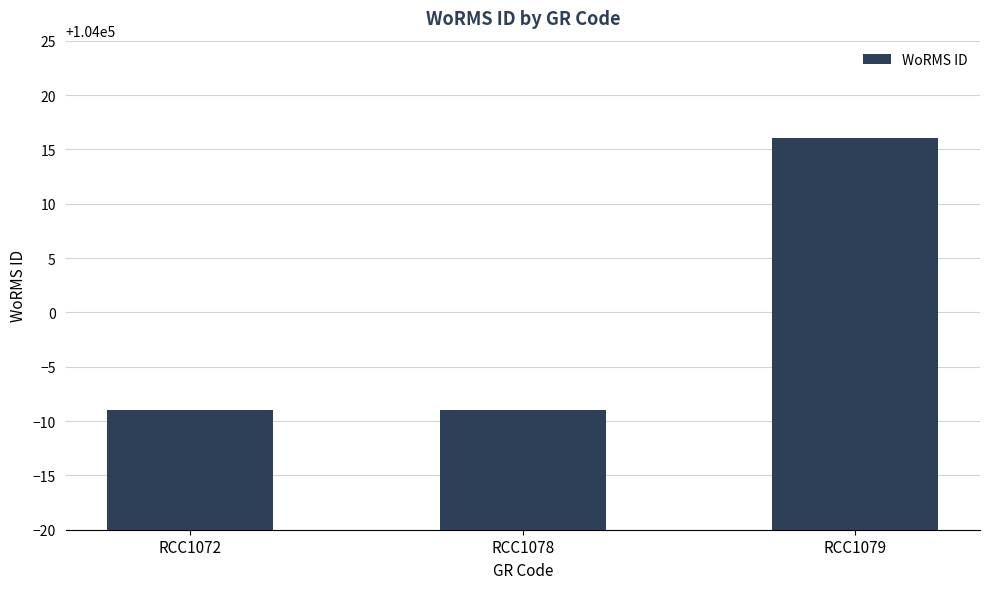

What is the value of the 1st bar from the left?

103991